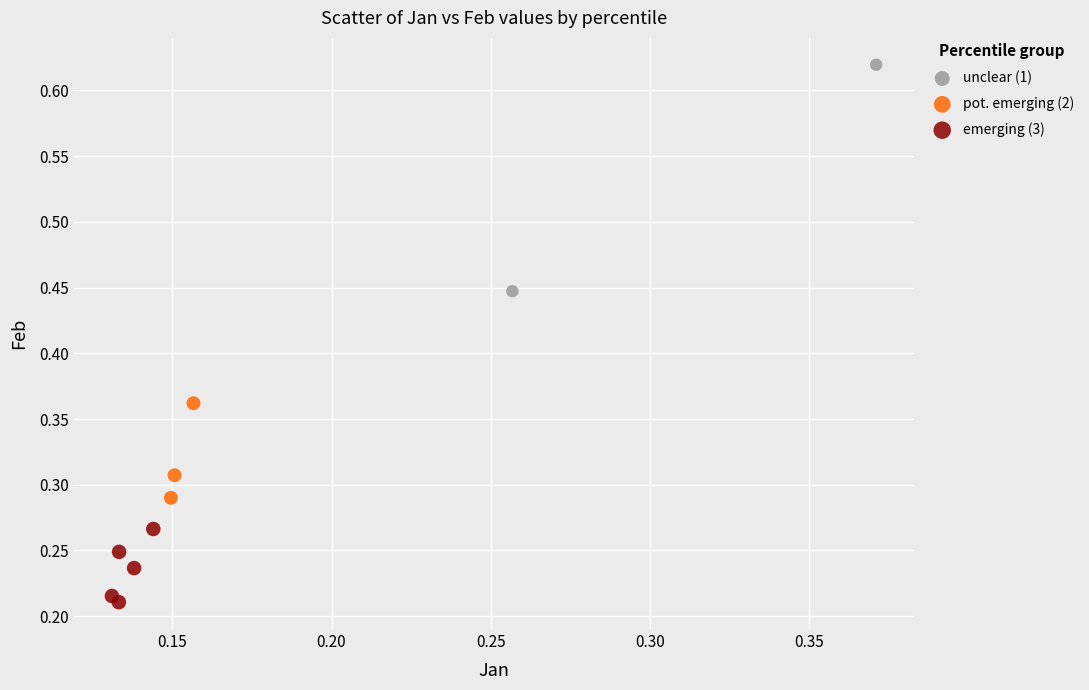

Which series contains the lowest Y value?

emerging (3)